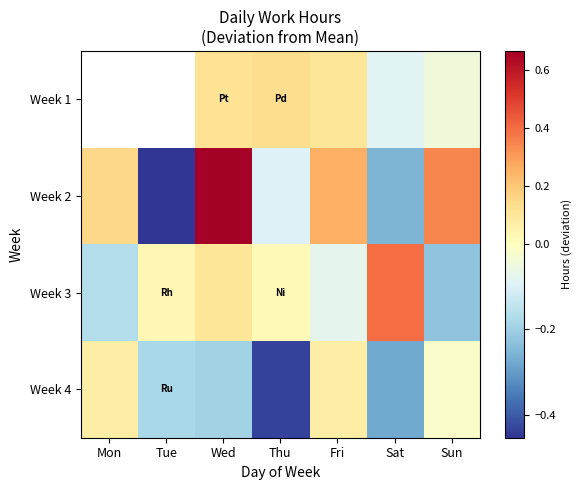

List the labels in order of Week 3 value, smallest first.

Sun, Mon, Fri, Thu, Tue, Wed, Sat